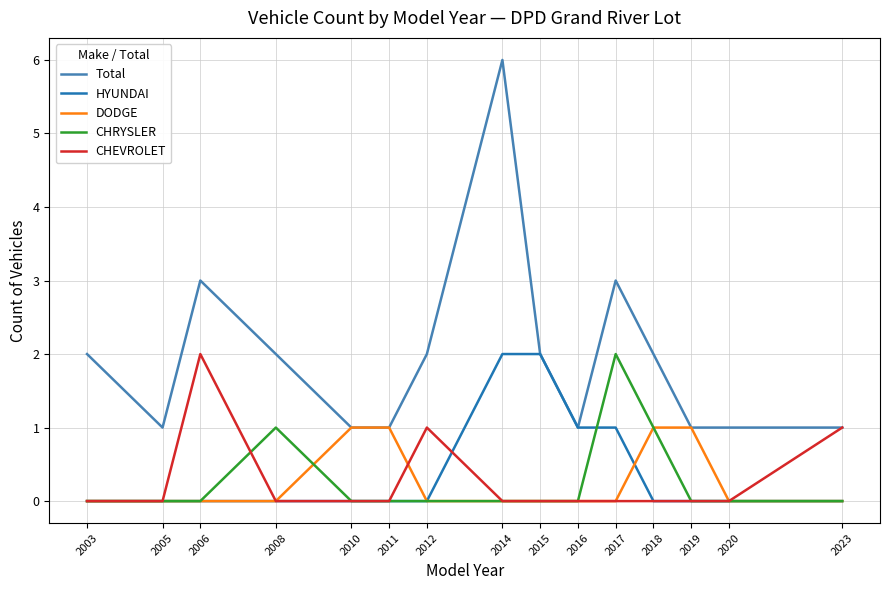

Reading left to right, transcribe all the data shown in this chart.

Total: 2003=2	2005=1	2006=3	2008=2	2010=1	2011=1	2012=2	2014=6	2015=2	2016=1	2017=3	2018=2	2019=1	2020=1	2023=1
HYUNDAI: 2003=0	2005=0	2006=0	2008=0	2010=0	2011=0	2012=0	2014=2	2015=2	2016=1	2017=1	2018=0	2019=0	2020=0	2023=0
DODGE: 2003=0	2005=0	2006=0	2008=0	2010=1	2011=1	2012=0	2014=0	2015=0	2016=0	2017=0	2018=1	2019=1	2020=0	2023=0
CHRYSLER: 2003=0	2005=0	2006=0	2008=1	2010=0	2011=0	2012=0	2014=0	2015=0	2016=0	2017=2	2018=1	2019=0	2020=0	2023=0
CHEVROLET: 2003=0	2005=0	2006=2	2008=0	2010=0	2011=0	2012=1	2014=0	2015=0	2016=0	2017=0	2018=0	2019=0	2020=0	2023=1